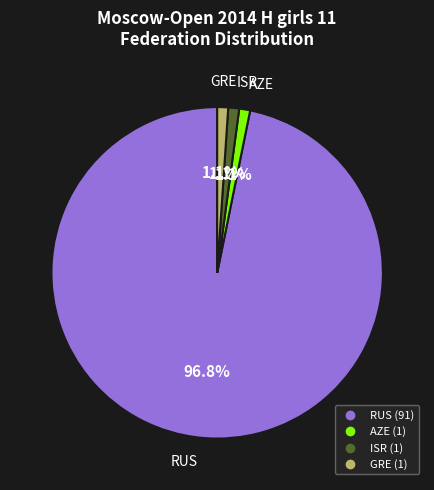

Is there a majority slice in this chart?

Yes